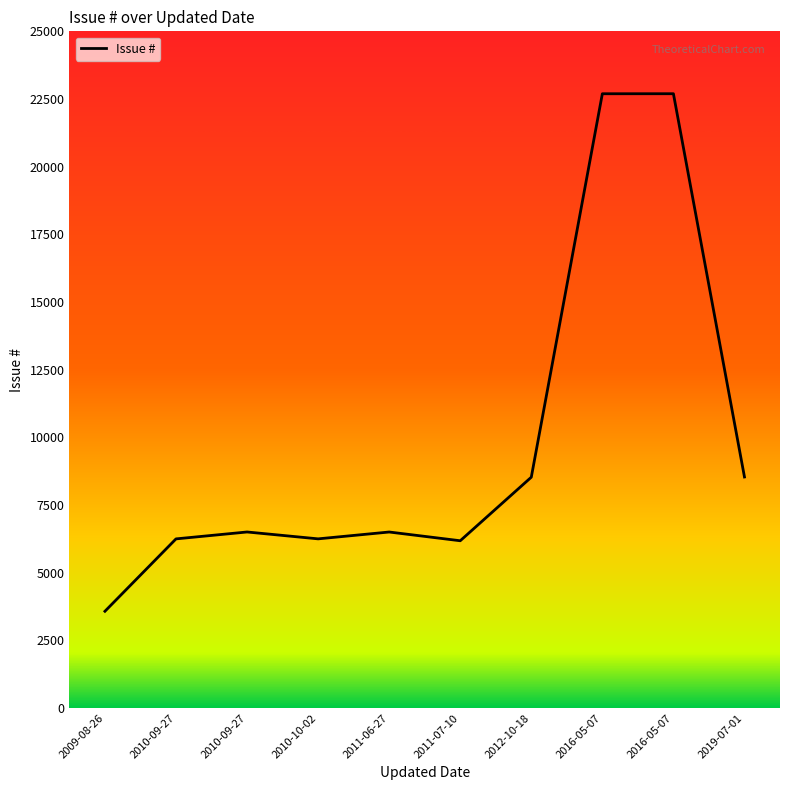

How many lines are shown in the chart?

1